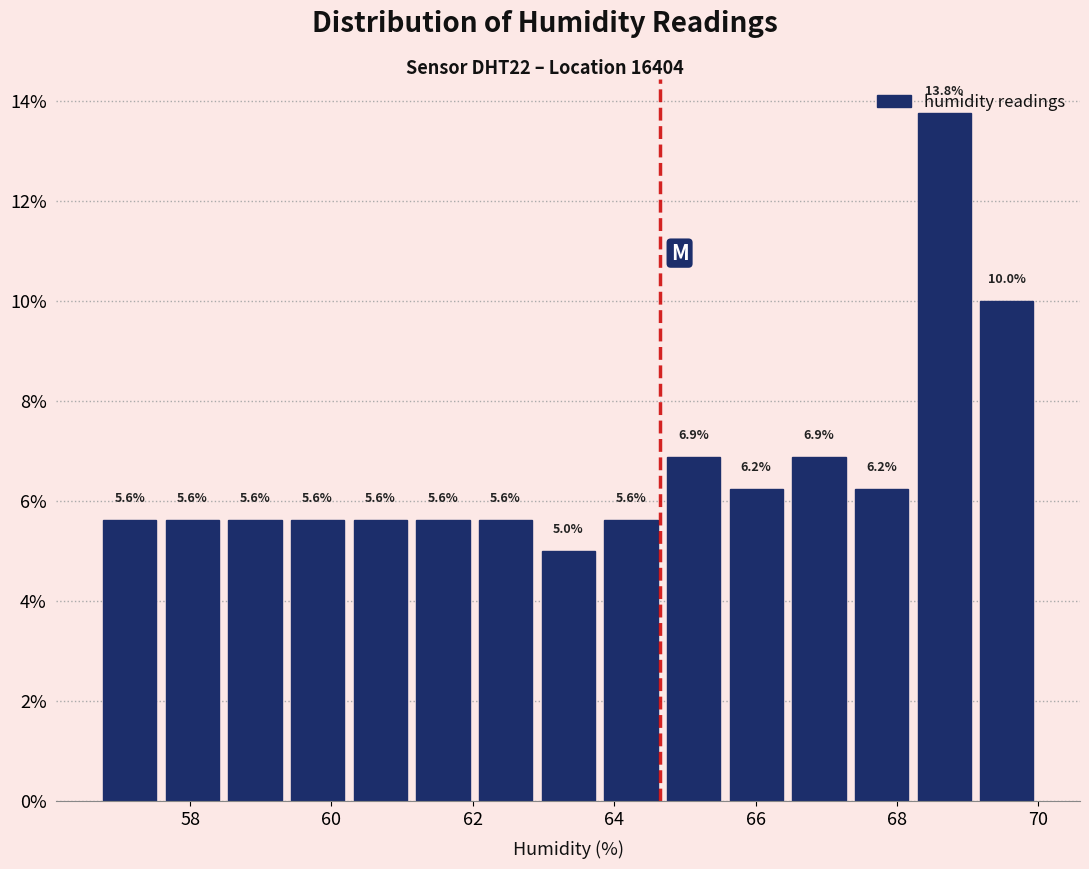

Reading left to right, list every bar in this chart as the range it spans on the x-axis followed by its height. The bar edges are not printed on the chart, so give them approximately, as read against the axis.

56.8 to 57.6: 5.6
57.6 to 58.4: 5.6
58.4 to 59.4: 5.6
59.4 to 60.2: 5.6
60.2 to 61.2: 5.6
61.2 to 62.0: 5.6
62.0 to 63.0: 5.6
63.0 to 63.8: 5.0
63.8 to 64.6: 5.6
64.6 to 65.6: 6.9
65.6 to 66.4: 6.2
66.4 to 67.4: 6.9
67.4 to 68.2: 6.2
68.2 to 69.2: 13.8
69.2 to 70.0: 10.0